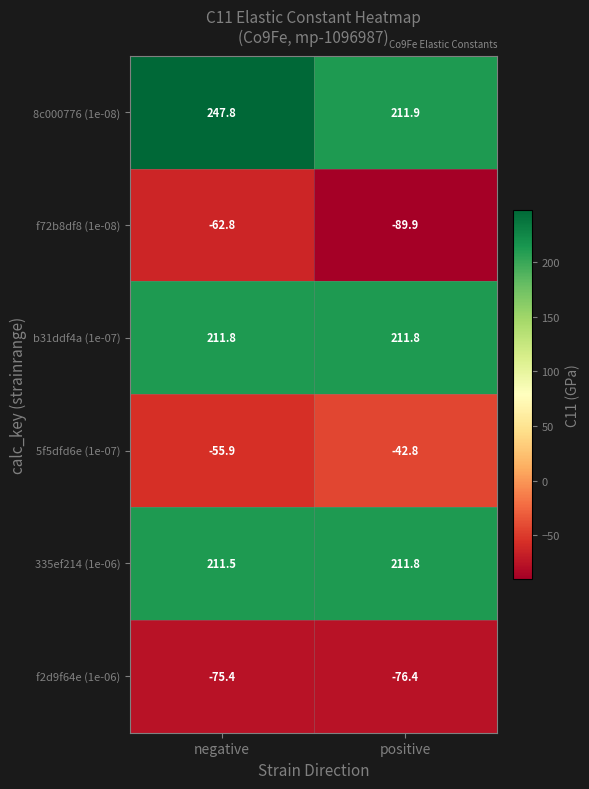

What is the total value across all series at negative?

477.0